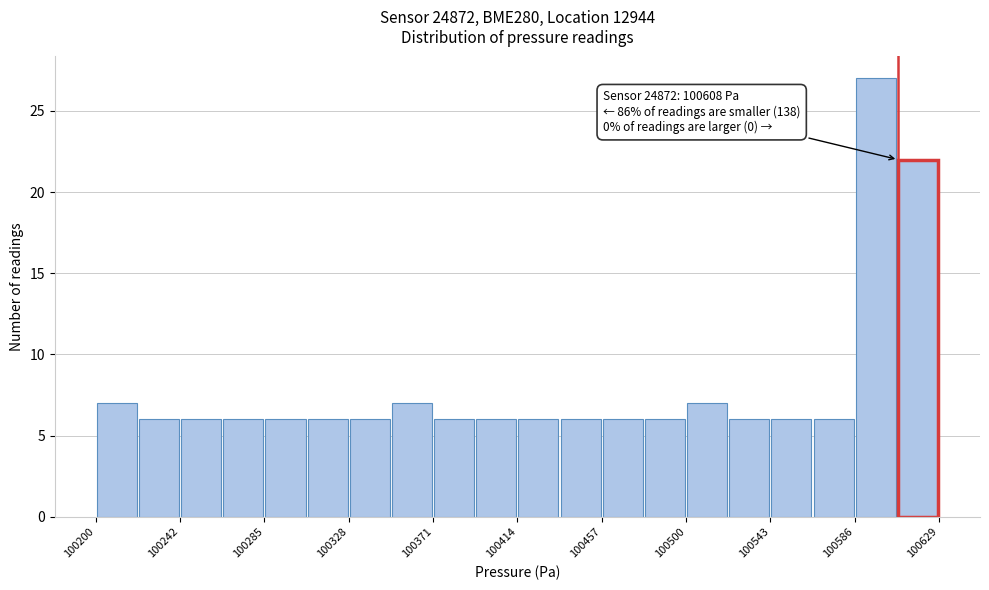

Over which range of the x-axis is the bar tallest?

100585 to 100605